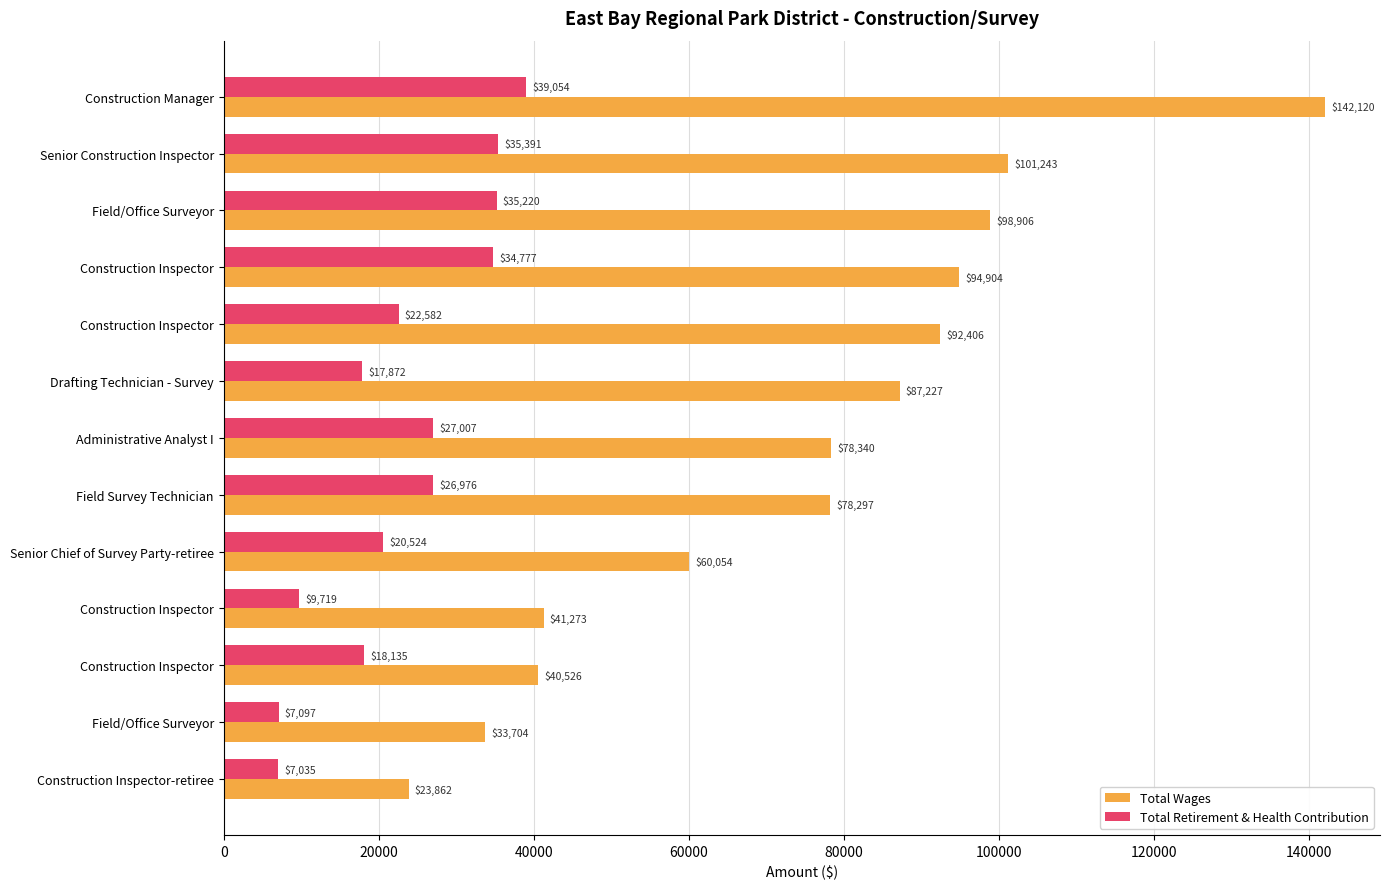

What are all the series names shown in the legend?

Total Wages, Total Retirement & Health Contribution